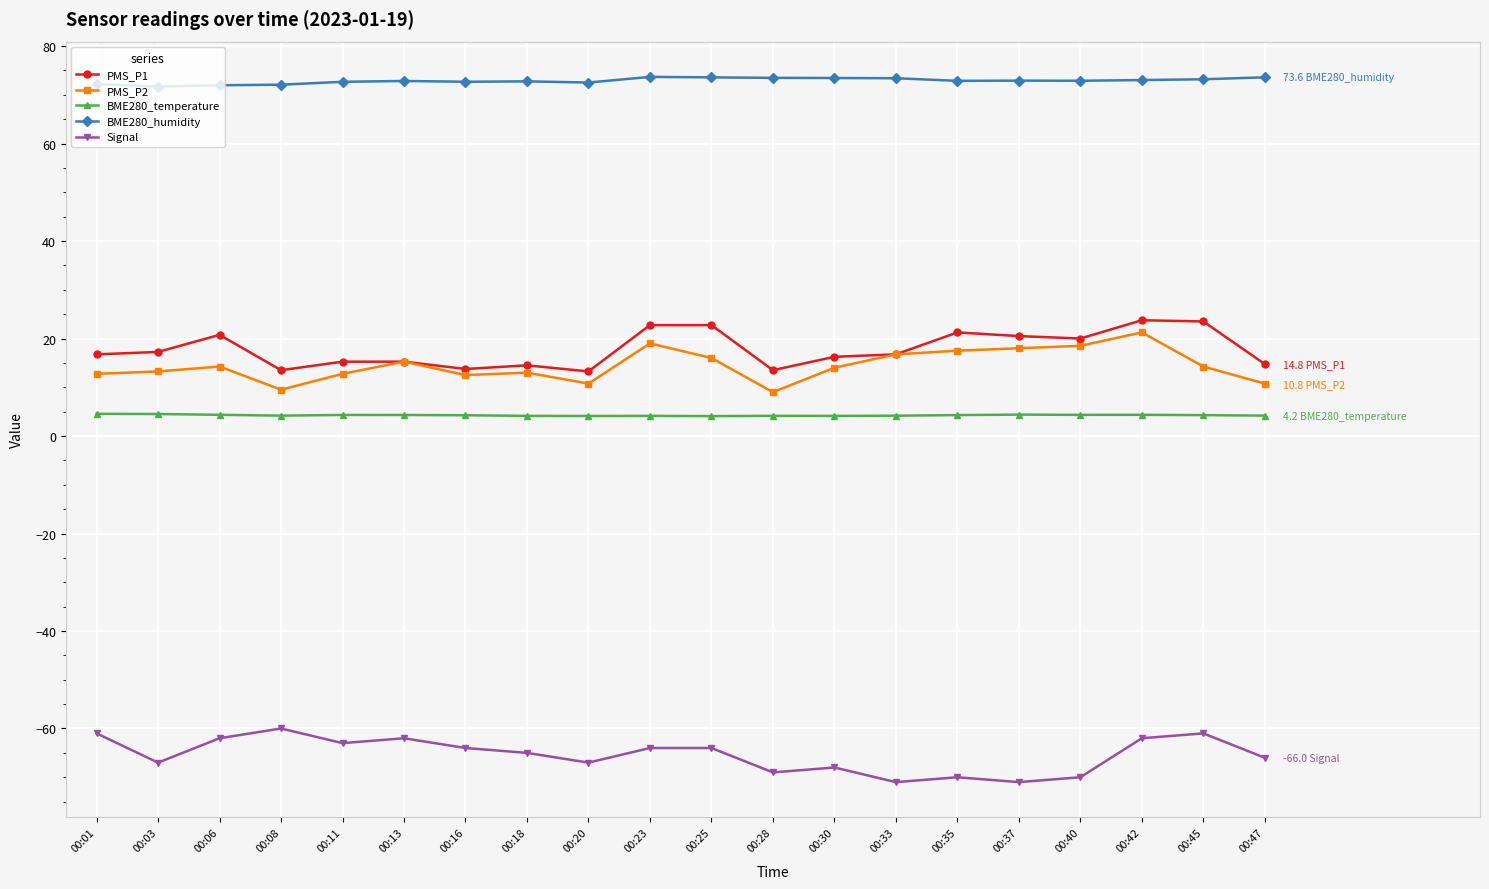

What is the value of the BME280_temperature point at the 4th from the left?

4.2